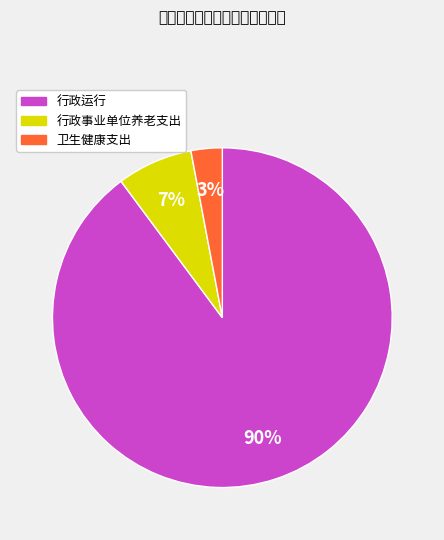

To the nearest percent, what is the average slice percentage?

33%